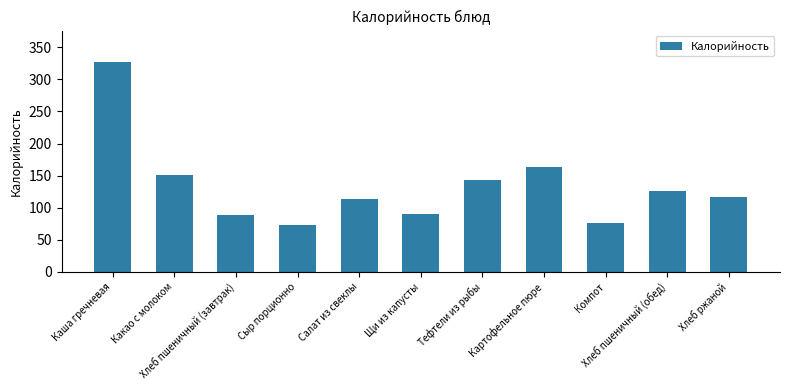

What is the minimum value shown in the chart?

72.8